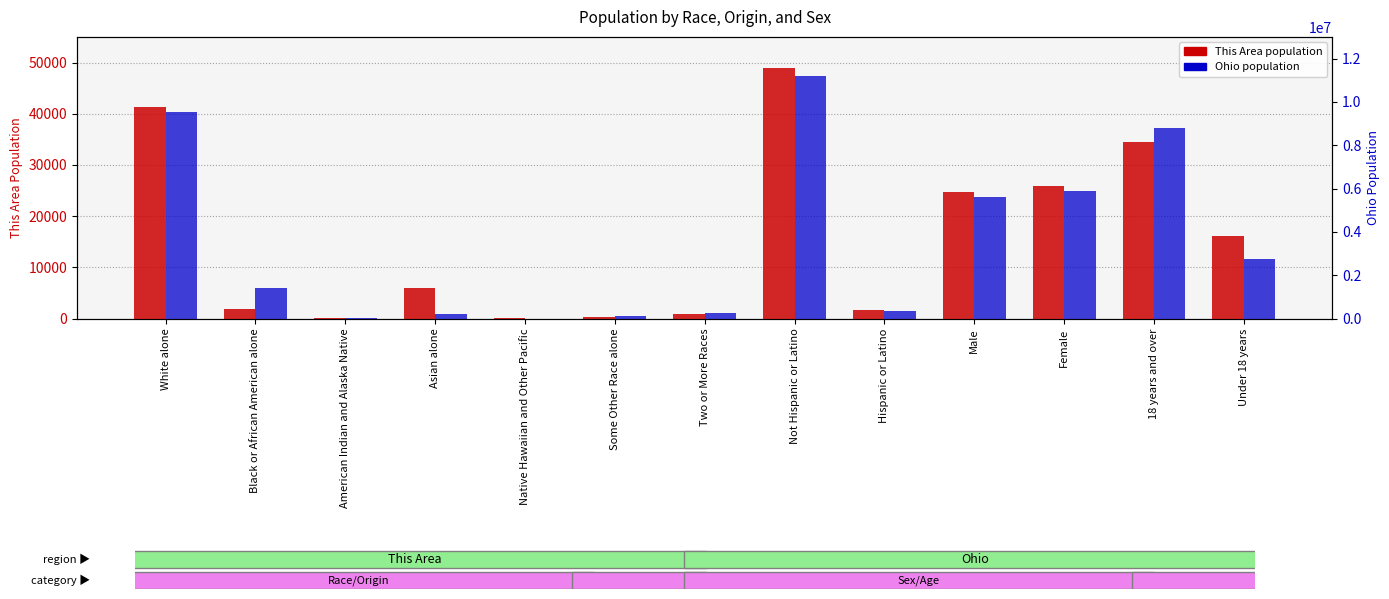

True or false: This Area (log2 ratio) has a value of 93 at Native Hawaiian and Other Pacific.

False